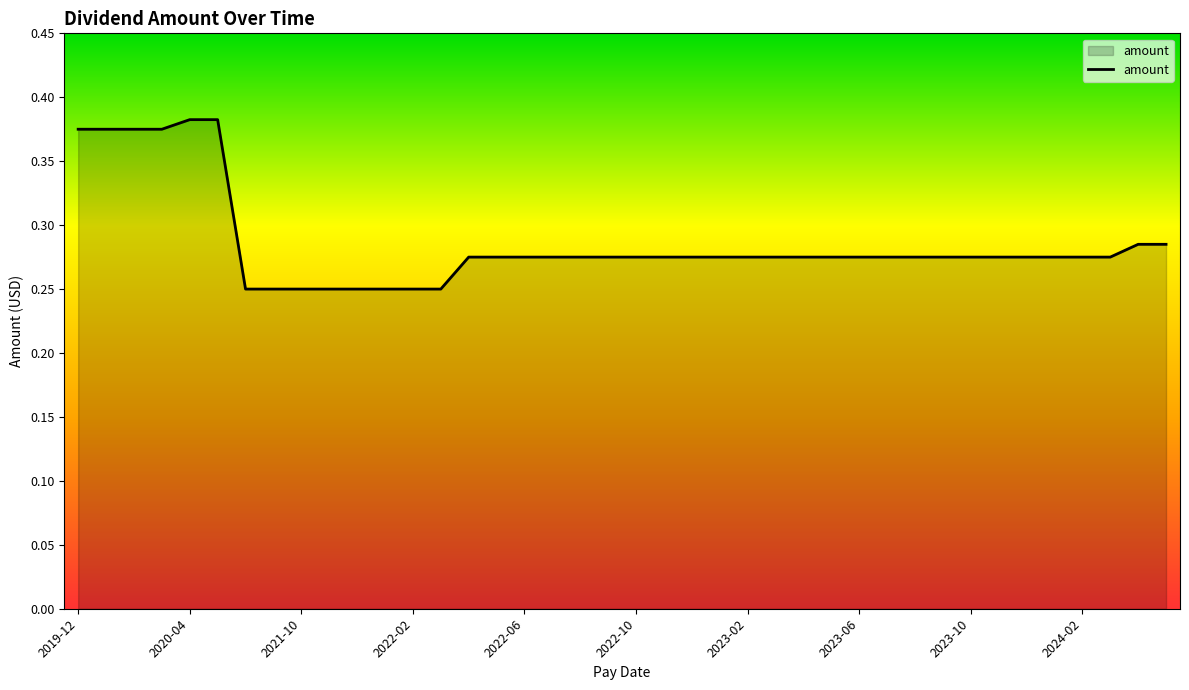

What is the average value?

0.3